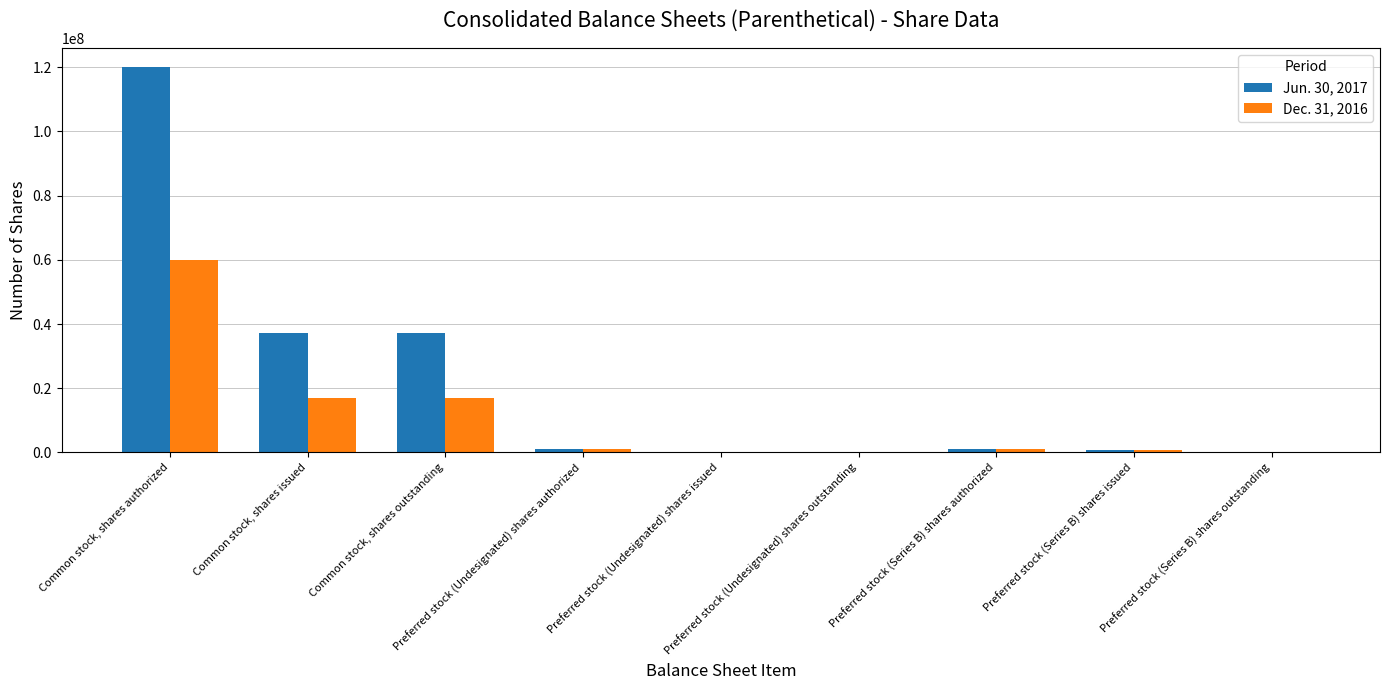

Reading right to left, list all the values displayed in this chart.

Jun. 30, 2017: 0	695857	1000000	0	0	1000000	37116570	37116570	120000000
Dec. 31, 2016: 0	695857	1000000	0	0	1000000	17108968	17108968	60000000